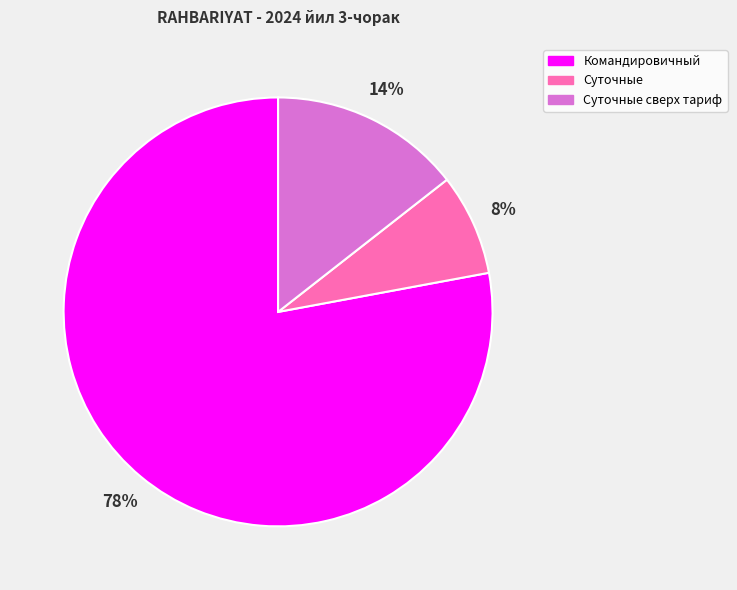

To the nearest percent, what is the combined percentage of Суточные сверх тариф and Суточные?

22%